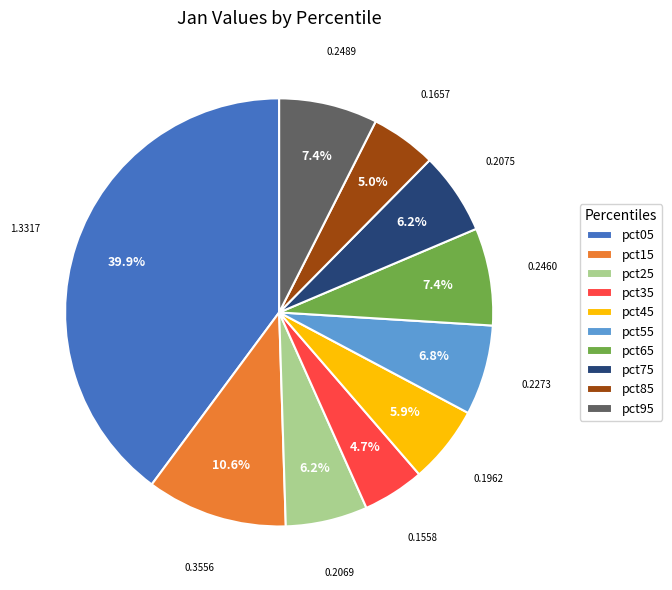

To the nearest percent, what portion does pct65 represent?

7%